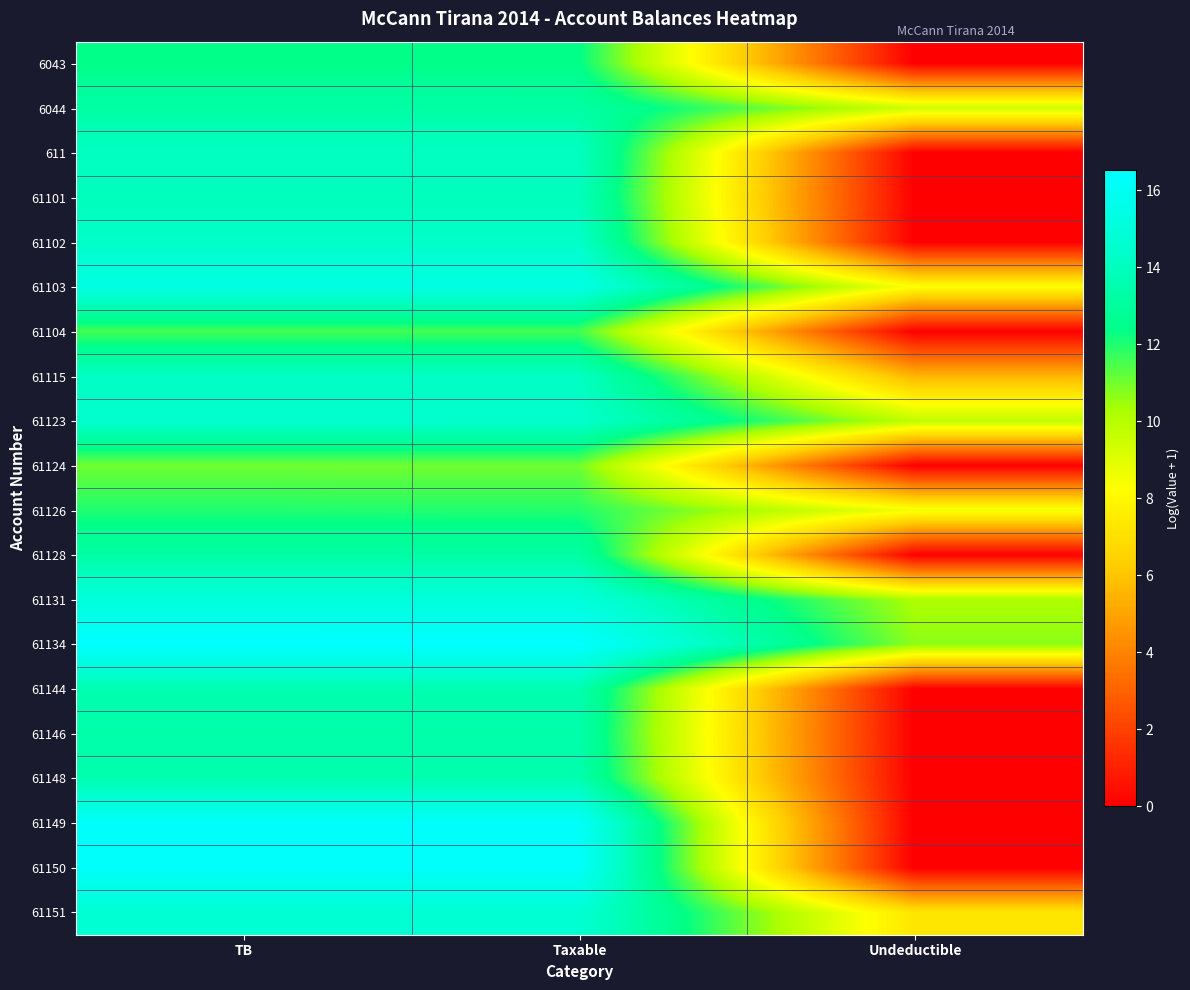

At which category is the sum across all series the highest?

TB